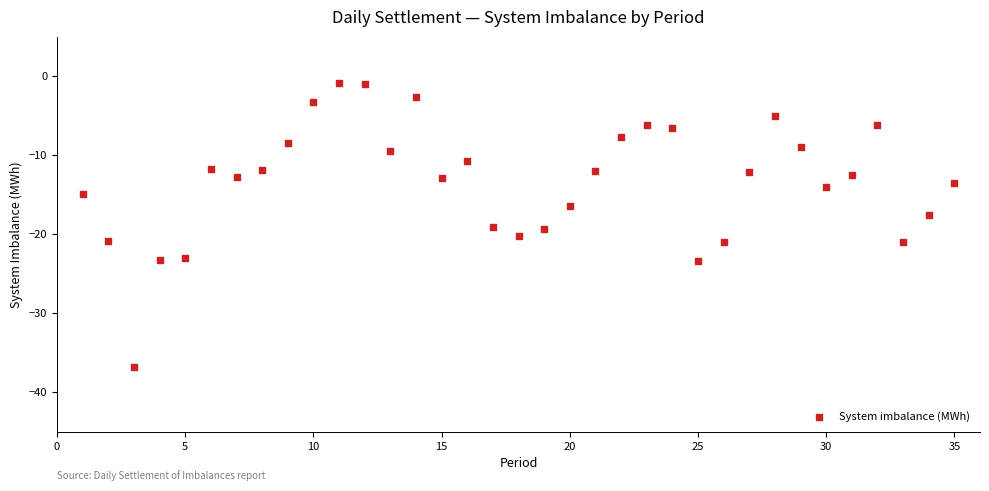

What is the range of Y values (max minus min)?

36.0